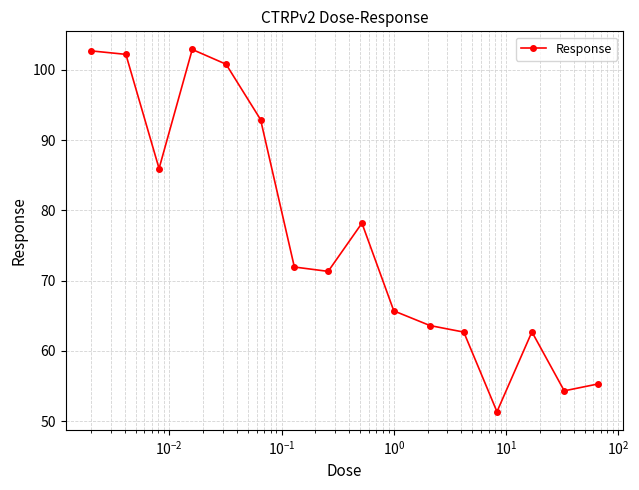

True or false: there are more than 0 points higher than both neighbors.

True